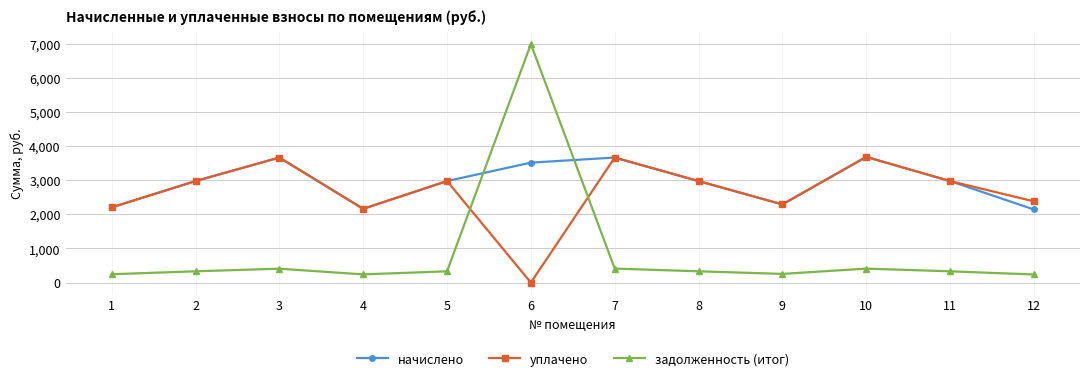

What is the difference between the highest and lowest values at 11?

2644.1